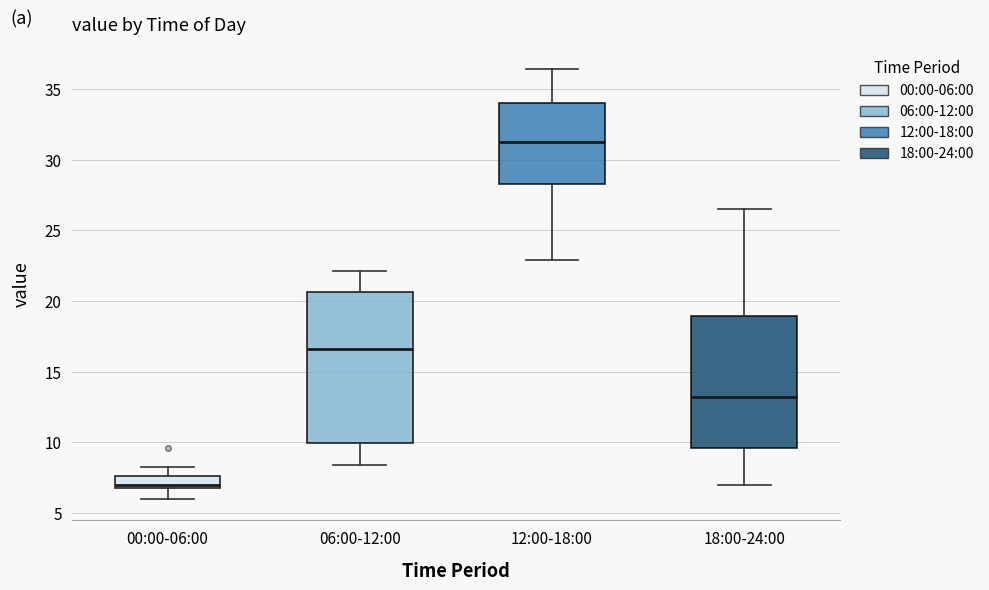

Where does the upper whisker of the box for 12:00-18:00 end on the y-axis? The values are not printed on the chart, so give them approximately, as read against the axis.

36.5